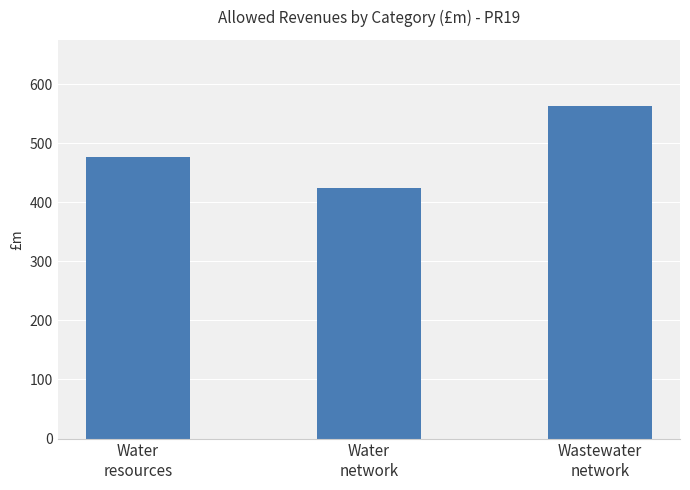

List the labels in order of value, largest first.

Wastewater
network, Water
resources, Water
network